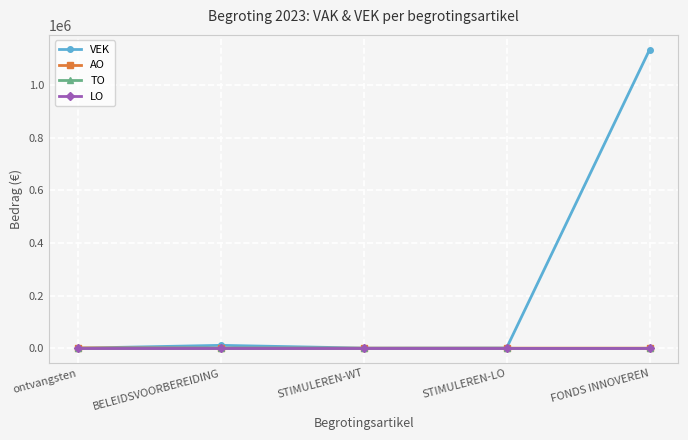

True or false: LO and AO intersect in this chart.

False